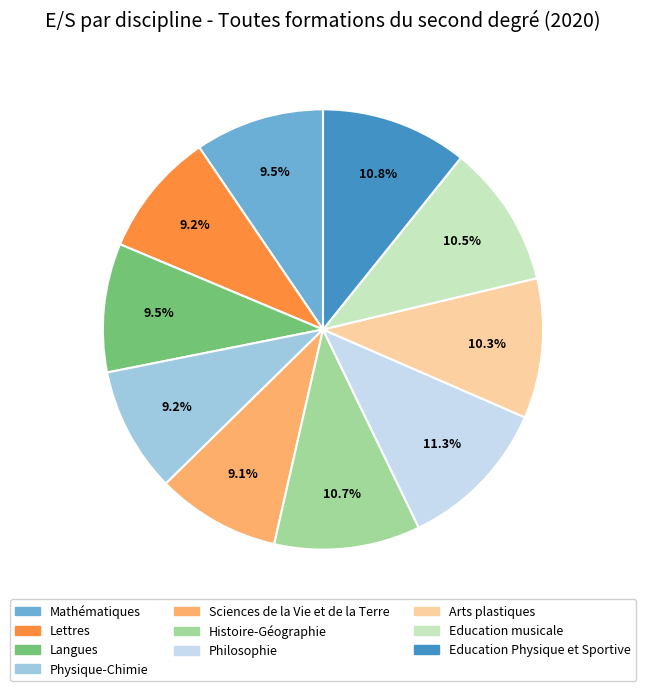

Approximately how many times larger is the value at Education Physique et Sportive compared to Langues?

1.1